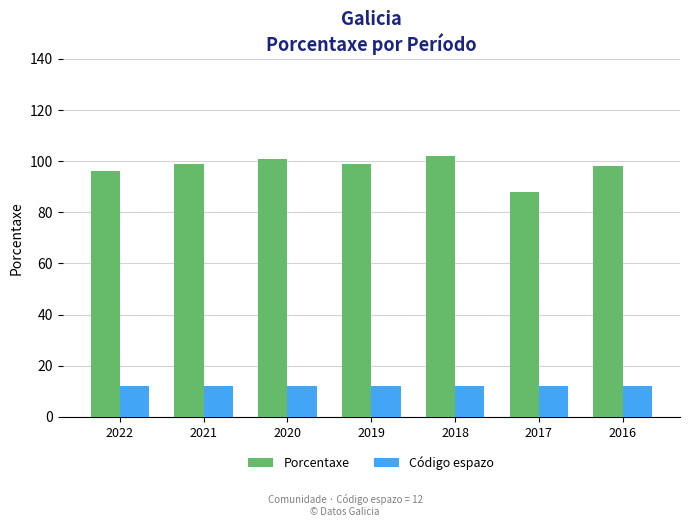

What is the total value across all series at 2021?

111